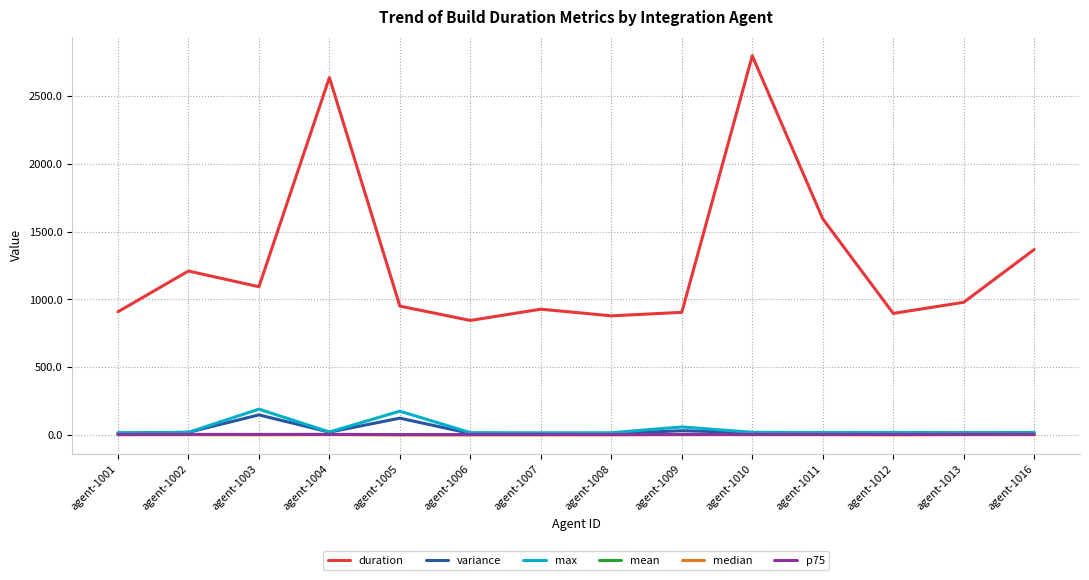

Which series has the largest total across all categories?

duration